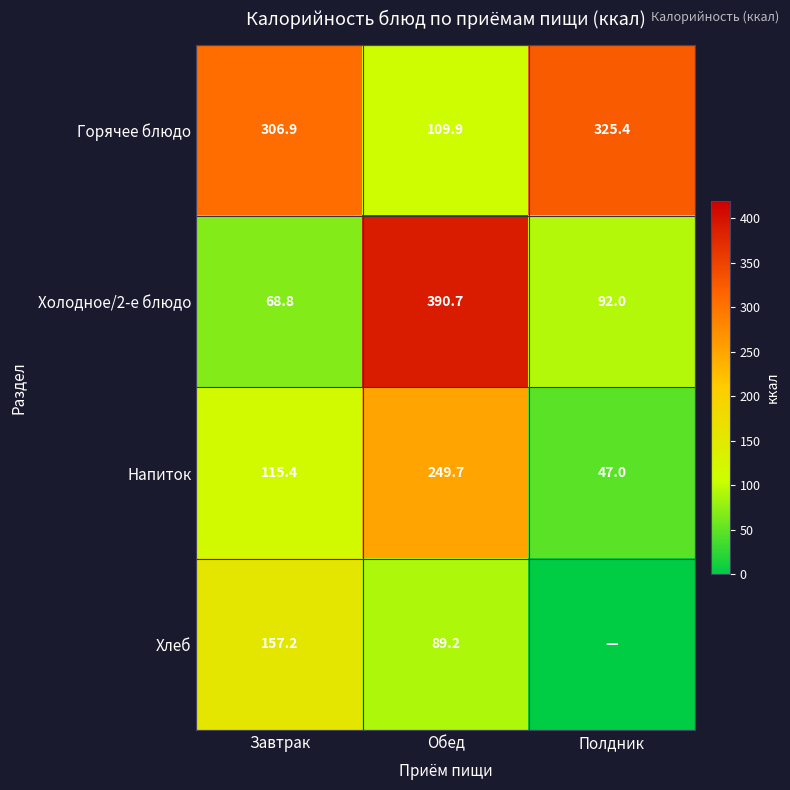

What is the total value across all series at Обед?

839.5